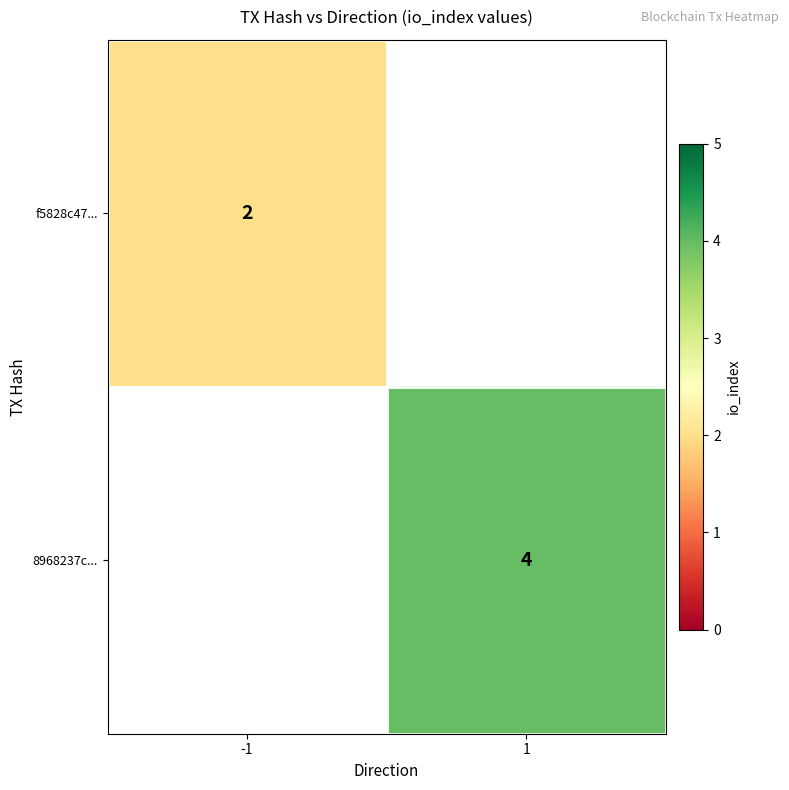

How many data points does each series have?

2